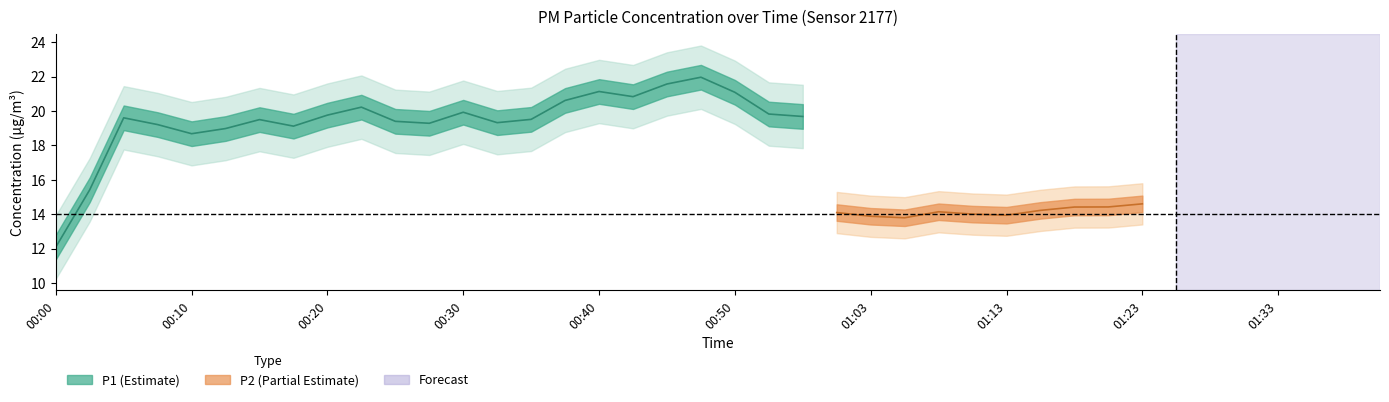

What is the label of the 20th point from the left?

00:48